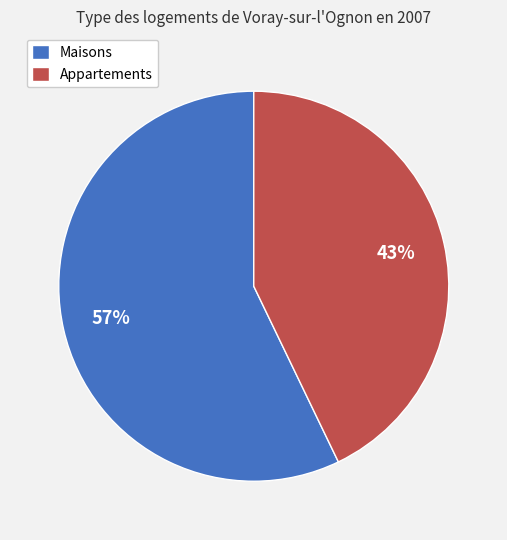

Which has a higher value, Maisons or Appartements?

Maisons